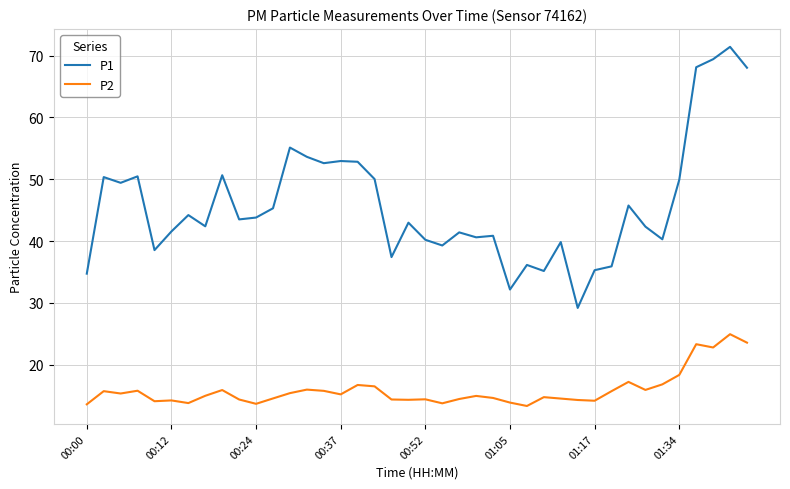

List the series in order of their peak value, lowest first.

P2, P1